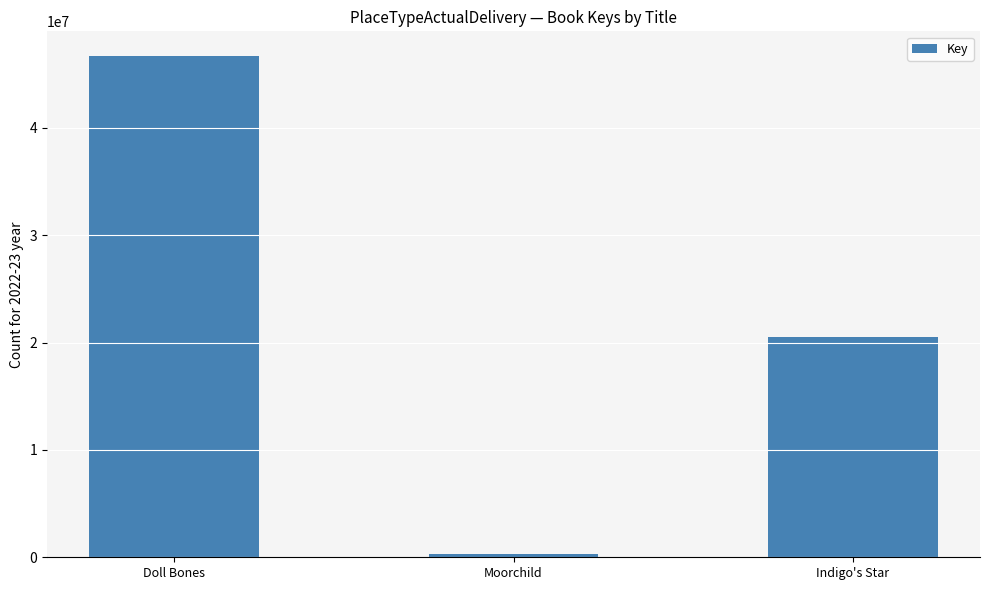

How many data points does each series have?

3